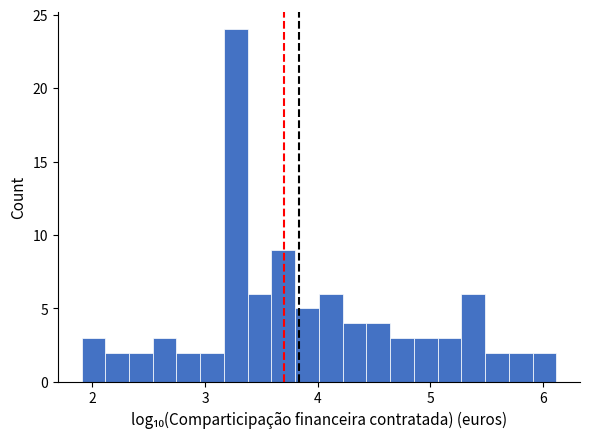

Read against the x-axis, roughly where is the centre of the tallest bar?

3.3